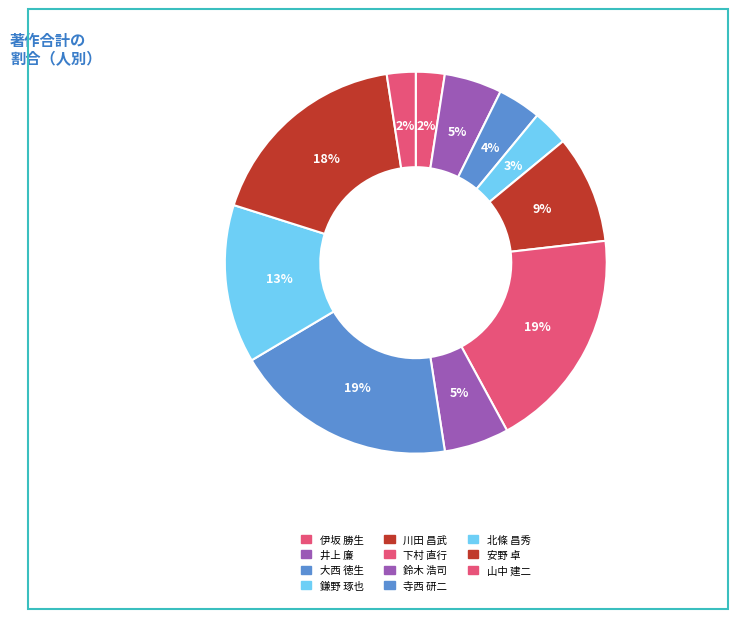

Does 井上 廉 account for over 50% of the chart?

No